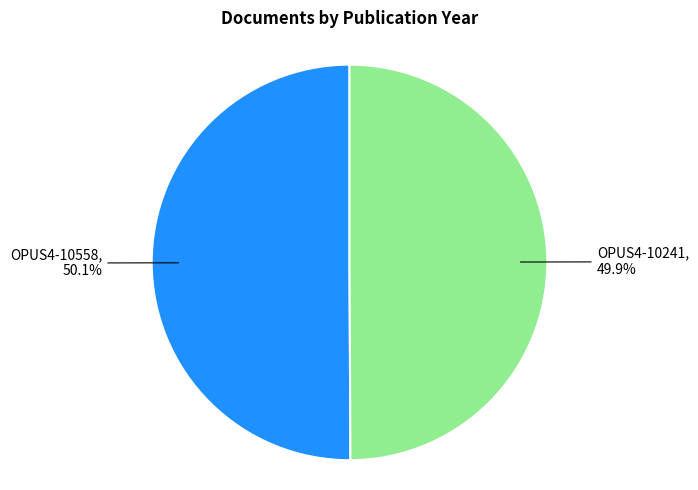

Is there any slice that represents more than half of the pie?

Yes